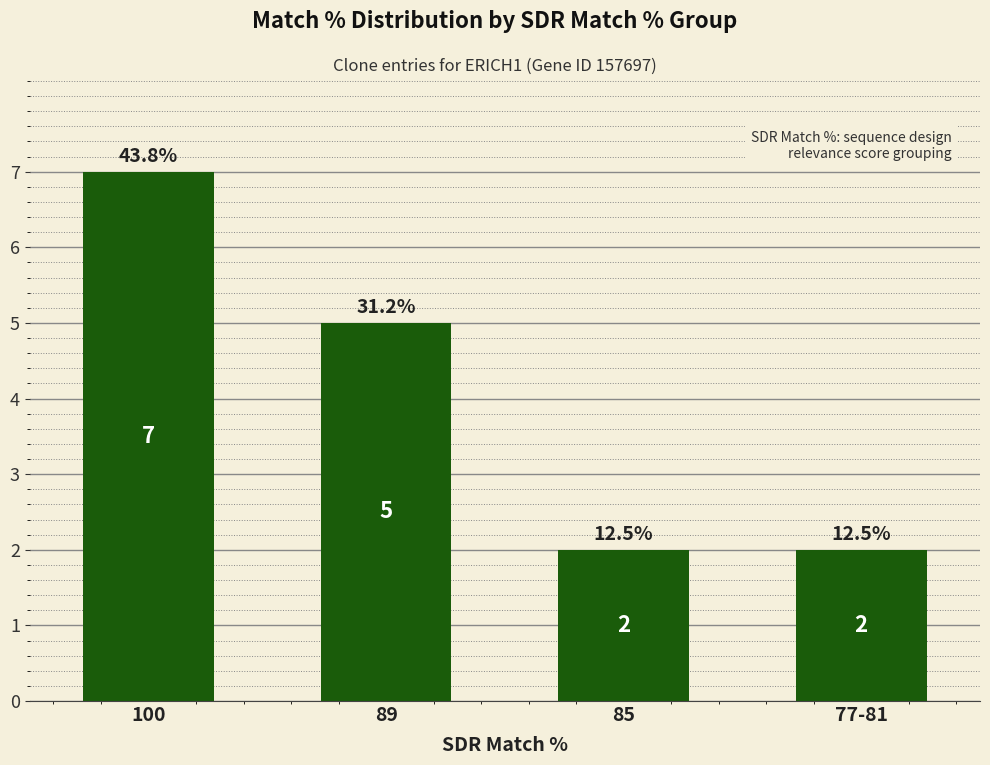

Does the chart contain any negative values?

No